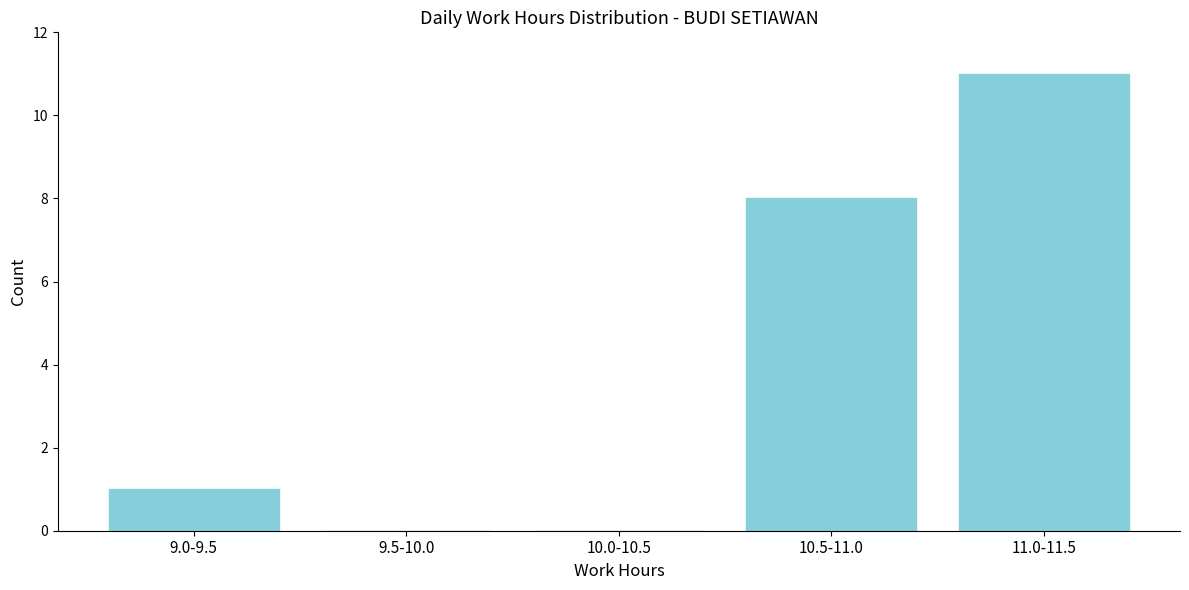

Reading left to right, transcribe all the data shown in this chart.

9.0-9.5=1	9.5-10.0=0	10.0-10.5=0	10.5-11.0=8	11.0-11.5=11